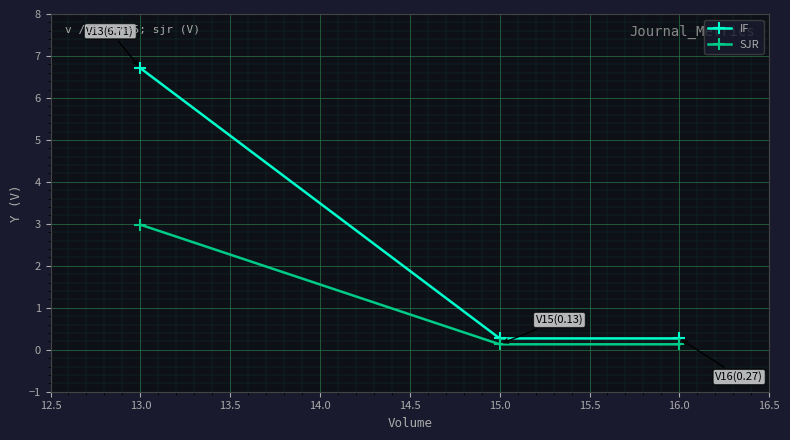

How many distinct data groups are displayed?

2